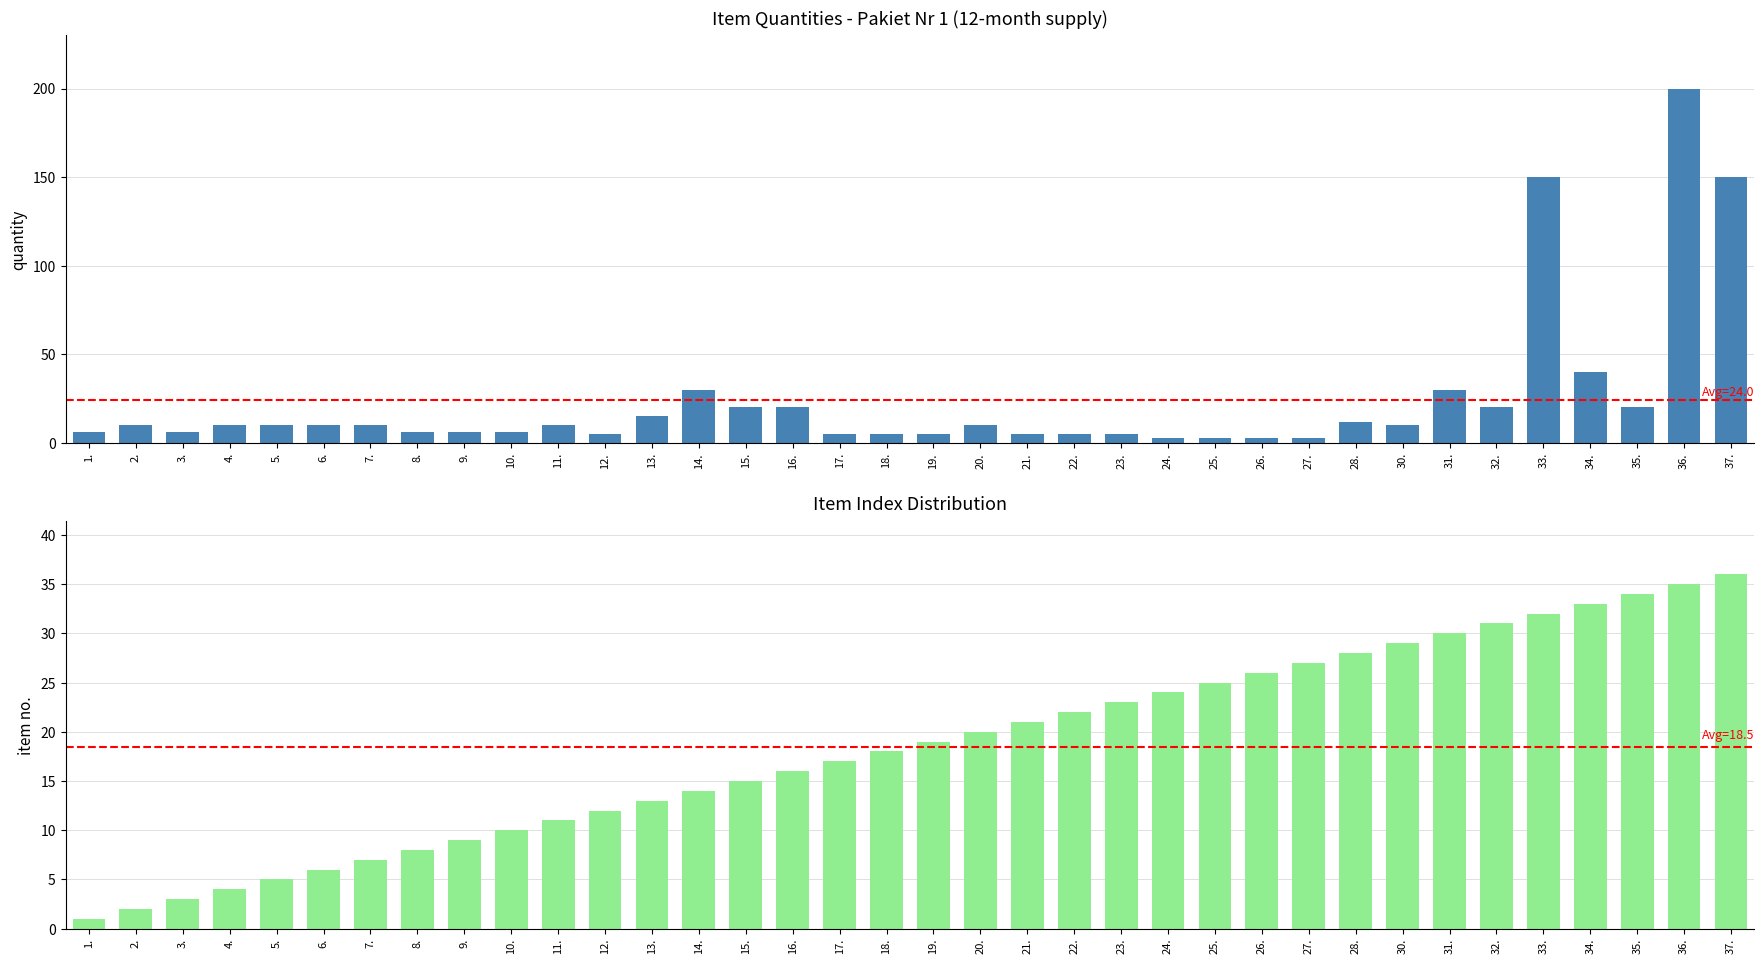

Which category has the highest value in the Quantity (12 months) series?

36.